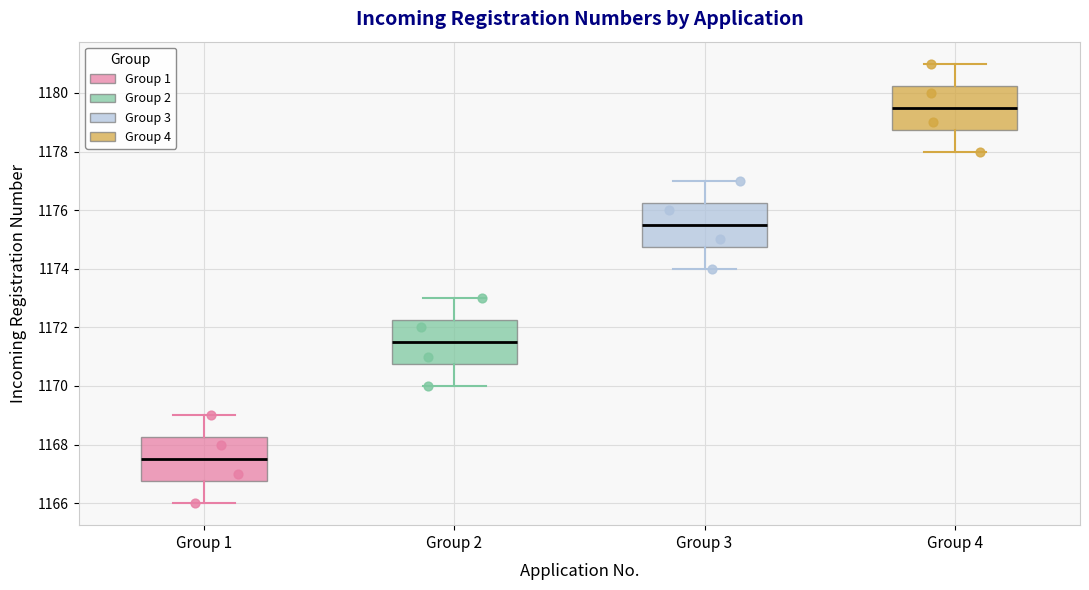

Reading left to right, transcribe this box plot: for each box, give where its median line is, the range the box spans, and where its two whiskers end, as read against the y-axis. The values are not printed on the chart, so give them approximately, as read against the axis.

Group 1: median 1167.6, box 1166.8 to 1168.2, whiskers 1166.0 to 1169.0
Group 2: median 1171.6, box 1170.8 to 1172.2, whiskers 1170.0 to 1173.0
Group 3: median 1175.6, box 1174.8 to 1176.2, whiskers 1174.0 to 1177.0
Group 4: median 1179.6, box 1178.8 to 1180.2, whiskers 1178.0 to 1181.0